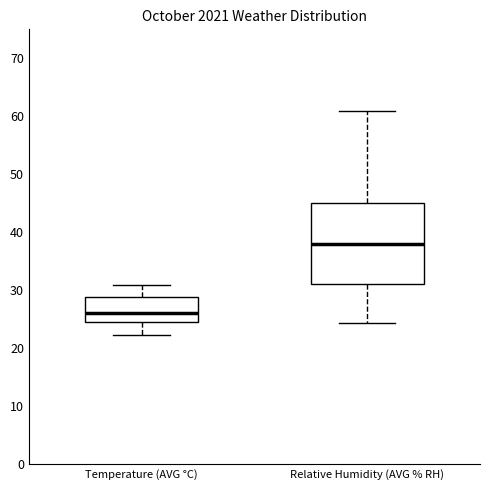

Which box is the tallest, from its lower edge to its upper edge?

Relative Humidity (AVG % RH)